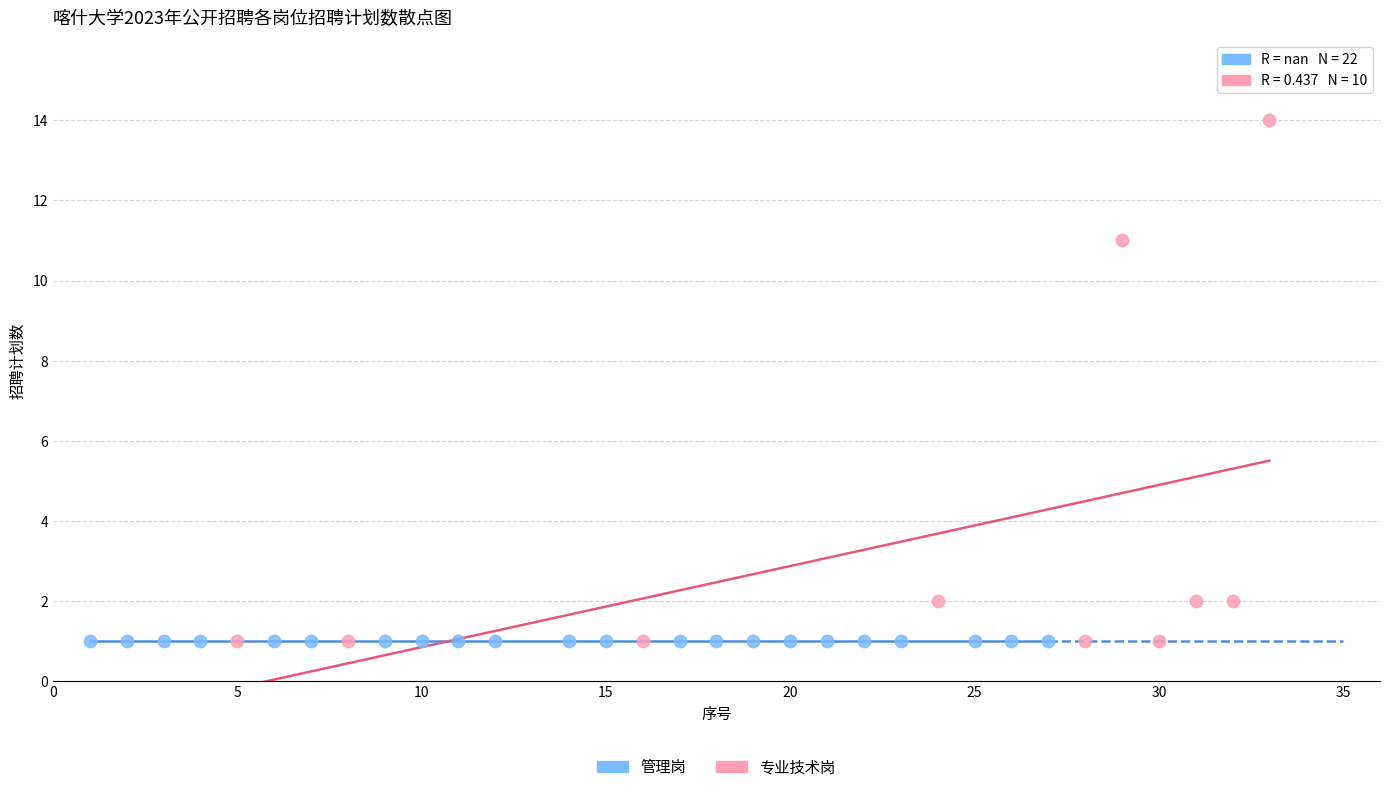

What are all the series names shown in the legend?

管理岗, 专业技术岗